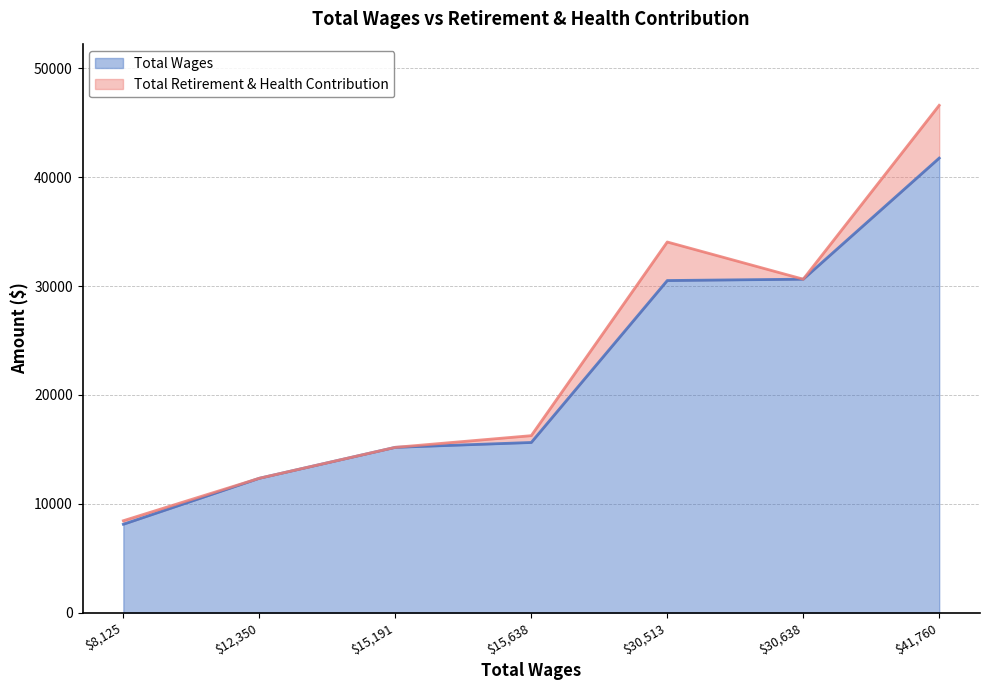

What is the highest value of the Total Wages series?

41760